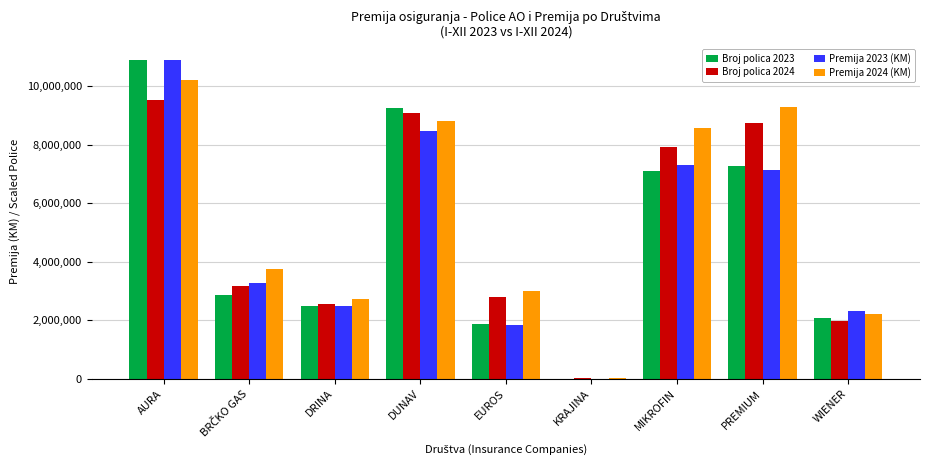

Is it true that Broj polica 2024 equals 29109.5 at KRAJINA?

True